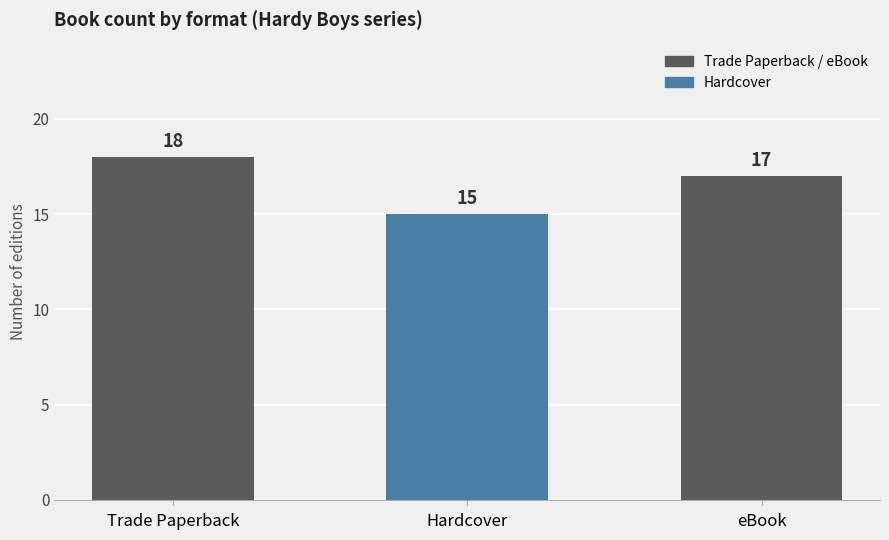

Reading left to right, what are all the values shown in this chart?

18	15	17